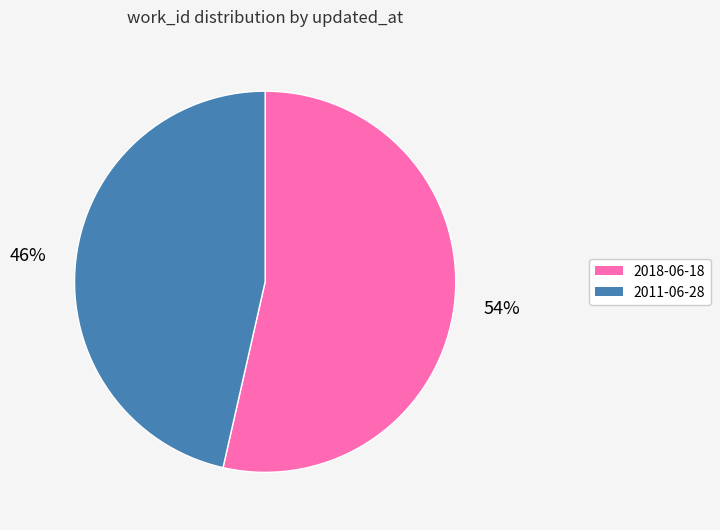

Which category has the biggest portion of the pie?

2018-06-18